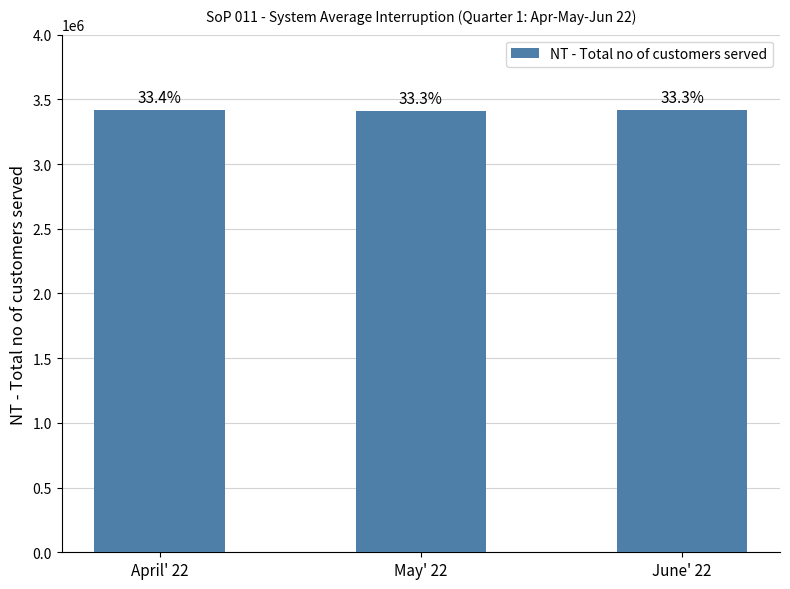

How many bars are there in total?

3